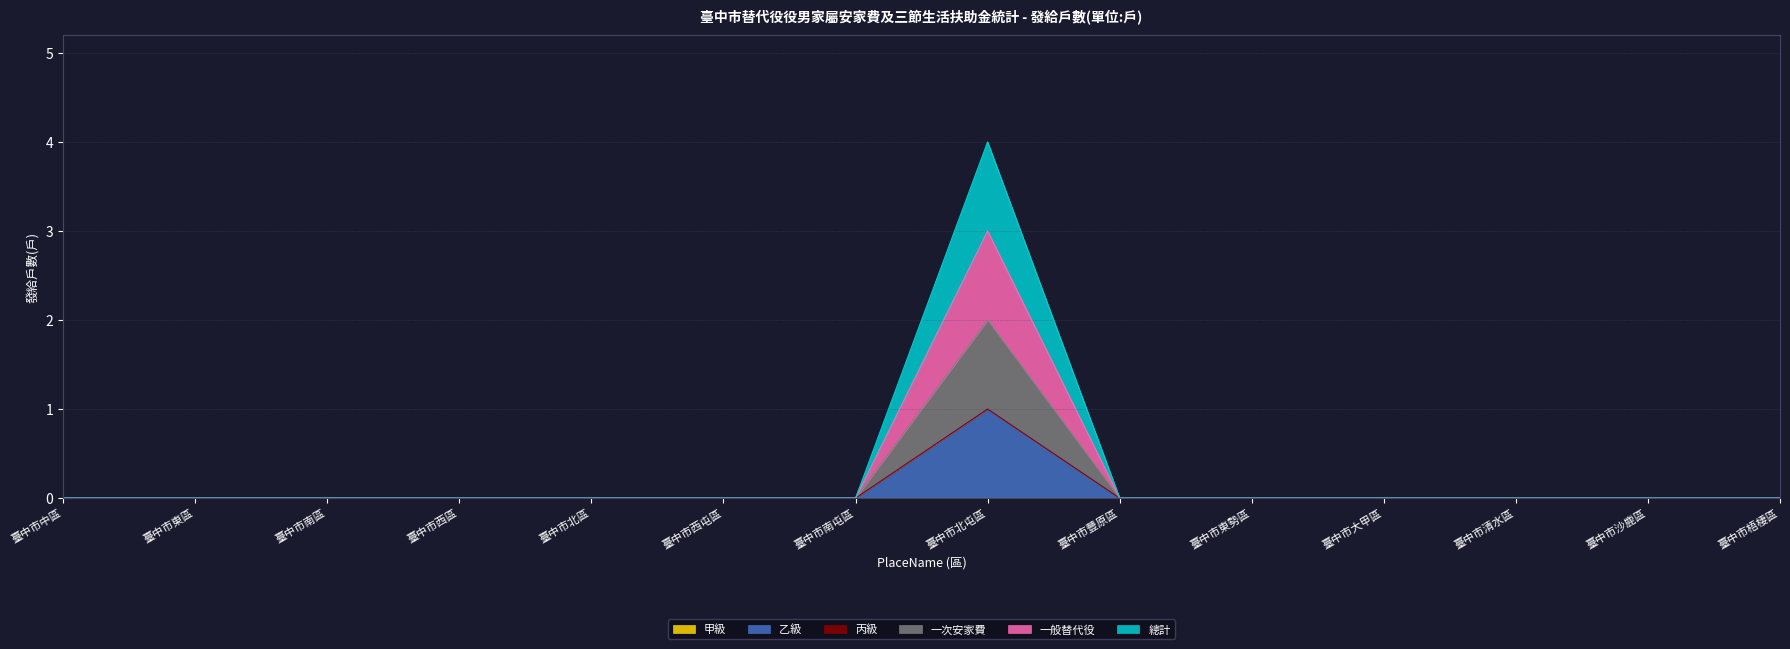

Which series has the widest spread of values?

總計